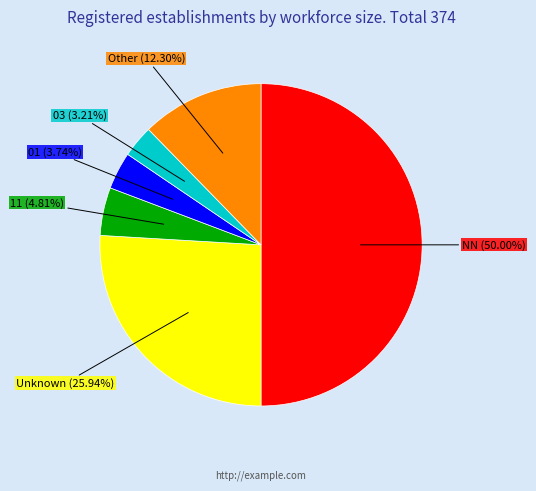

Rank the categories by value from highest to lowest.

NN, Unknown, Other, 11, 01, 03